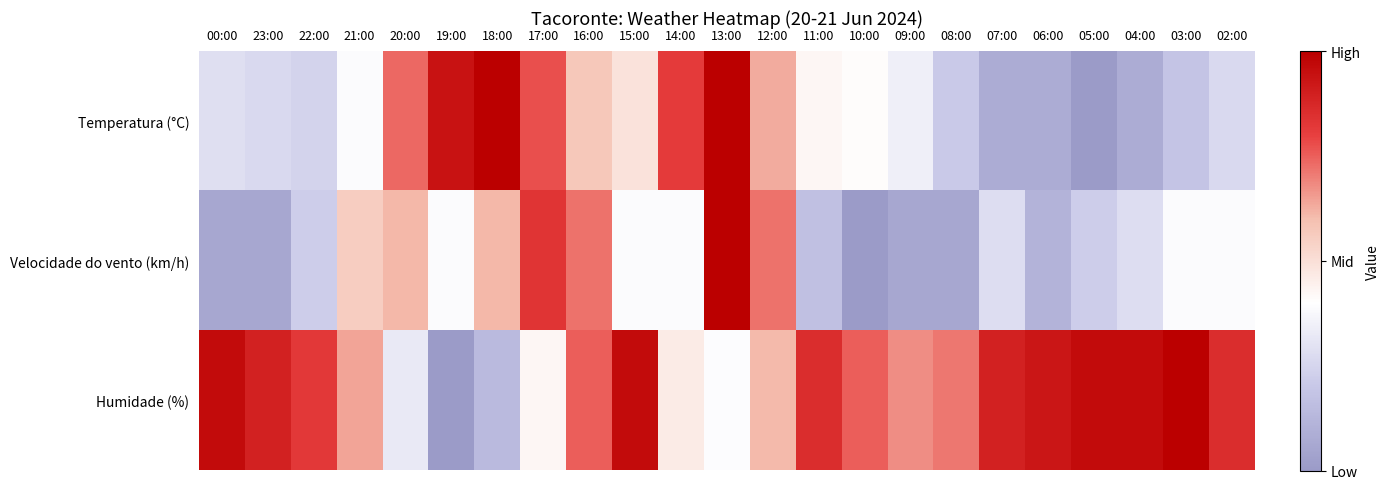

Which series has the widest spread of values?

Temperatura (°C)